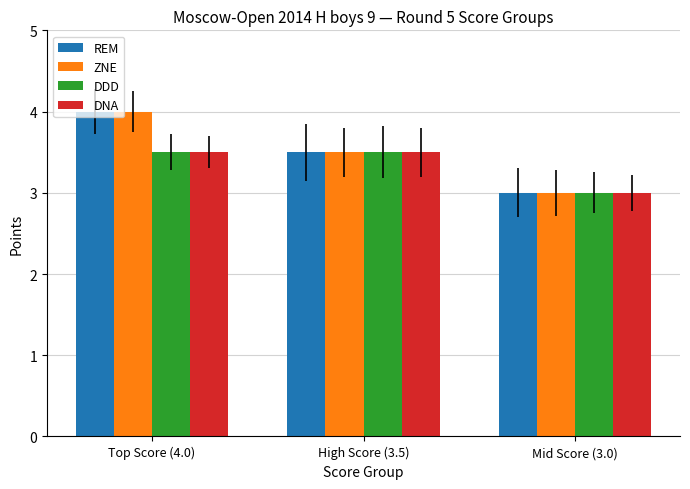

How many groups of bars are there?

3